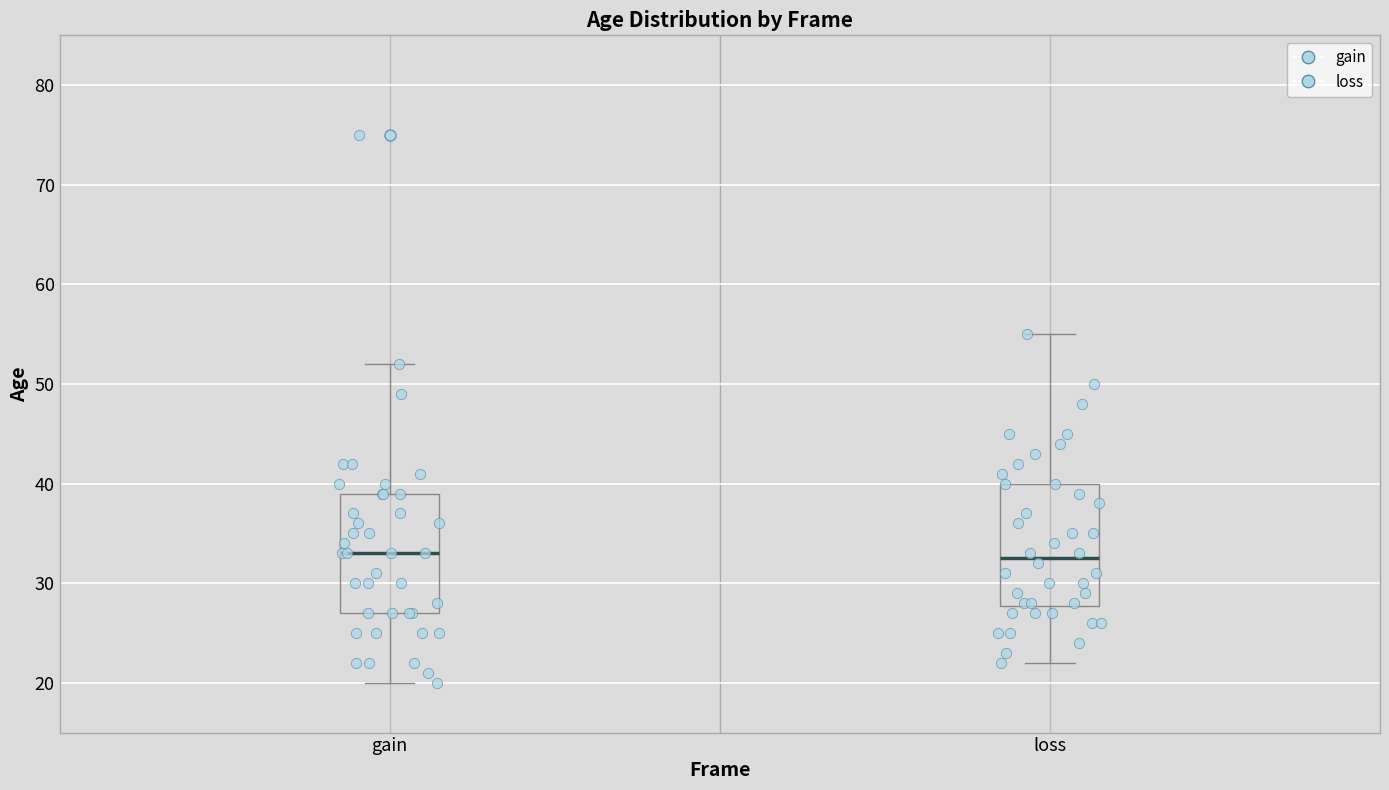

Reading left to right, read every box against the y-axis: the position of its median line, the range the box covers, and the ends of its whiskers. The values are not printed on the chart, so give them approximately, as read against the axis.

gain: median 33, box 27 to 39, whiskers 20 to 52
loss: median 33, box 28 to 40, whiskers 22 to 55